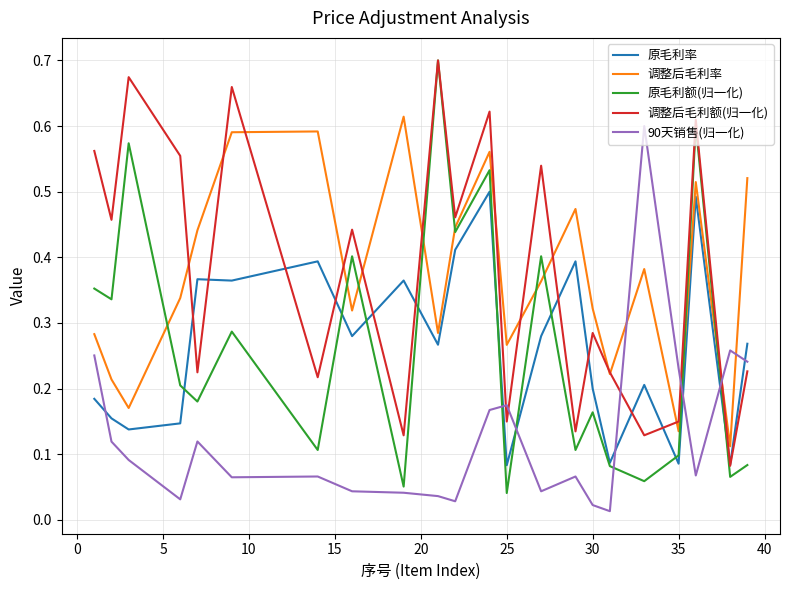

Which series has the largest range (max minus min)?

原毛利额(归一化)